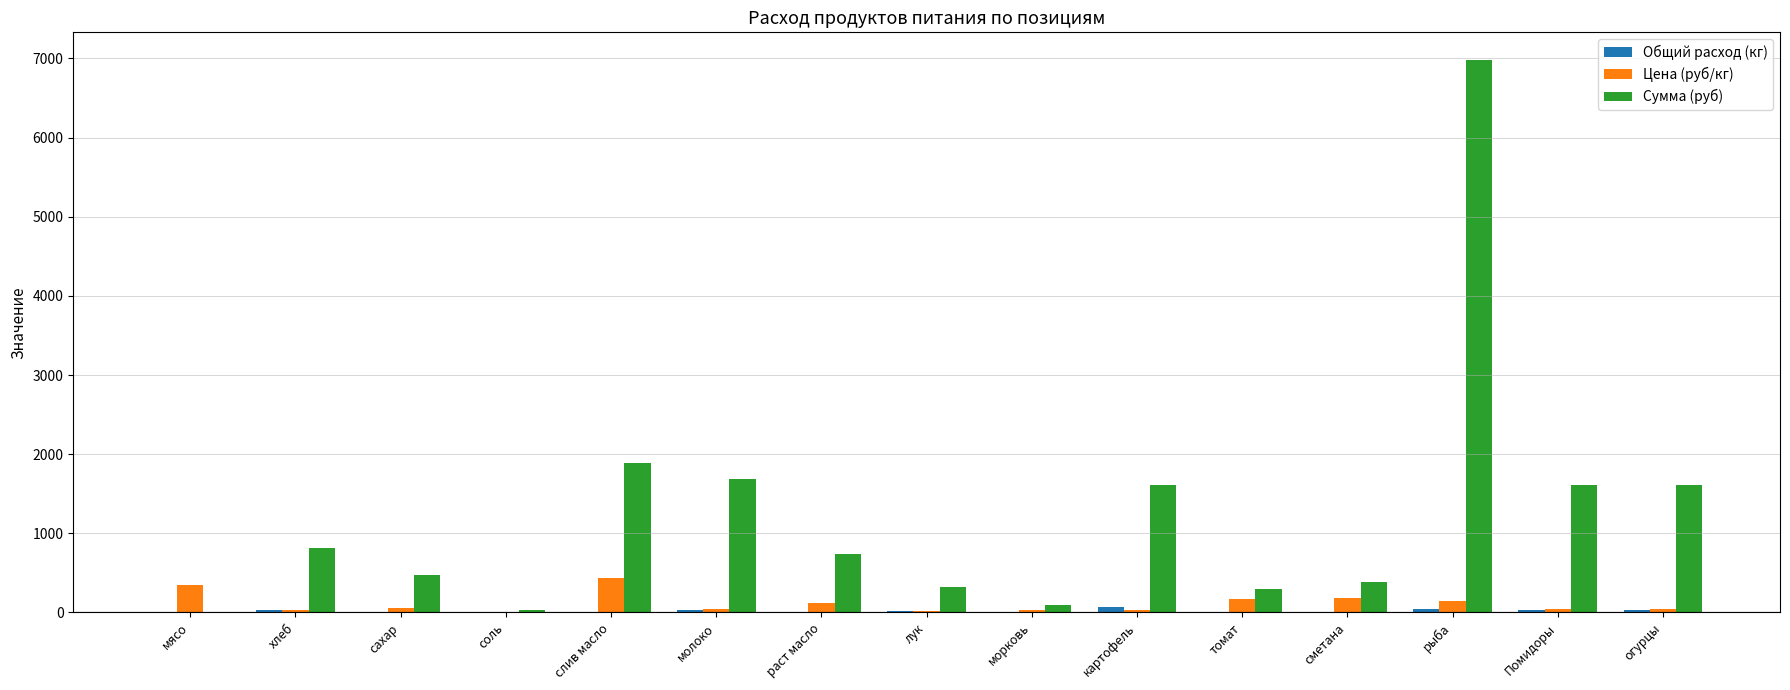

At which category is the sum across all series the highest?

рыба